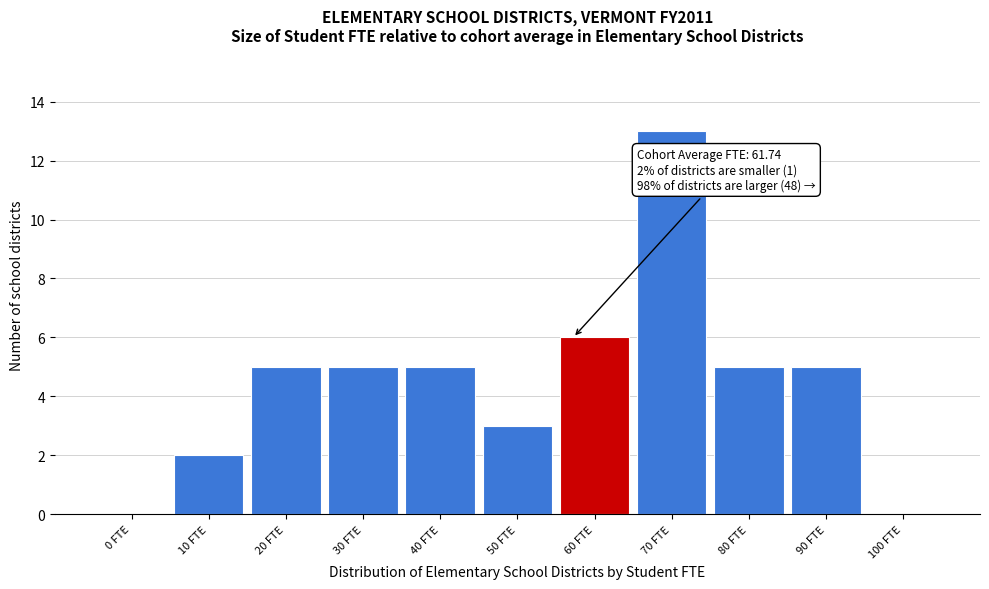

Reading right to left, list all the values displayed in this chart.

100 FTE=0	90 FTE=5	80 FTE=5	70 FTE=13	60 FTE=6	50 FTE=3	40 FTE=5	30 FTE=5	20 FTE=5	10 FTE=2	0 FTE=0